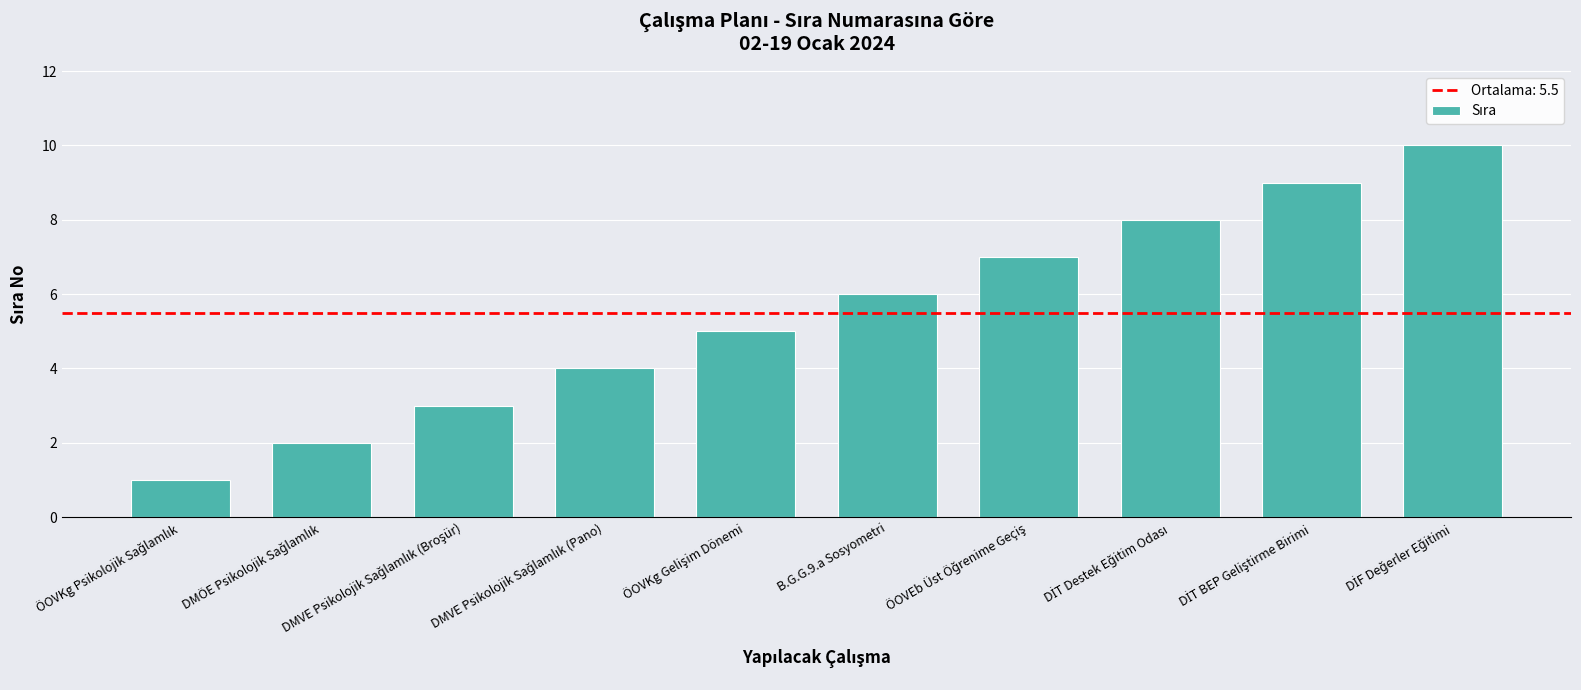

The value at B.G.G.9.a Sosyometri is 6. True or false?

True